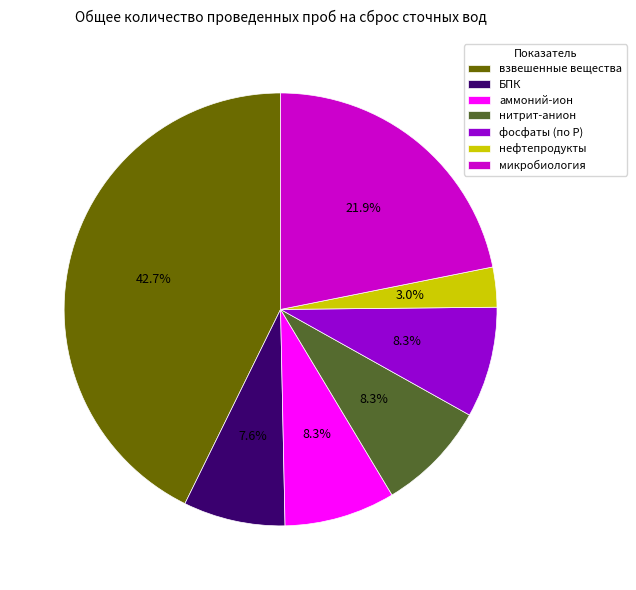

Is it true that нефтепродукты is 3% of the pie?

True